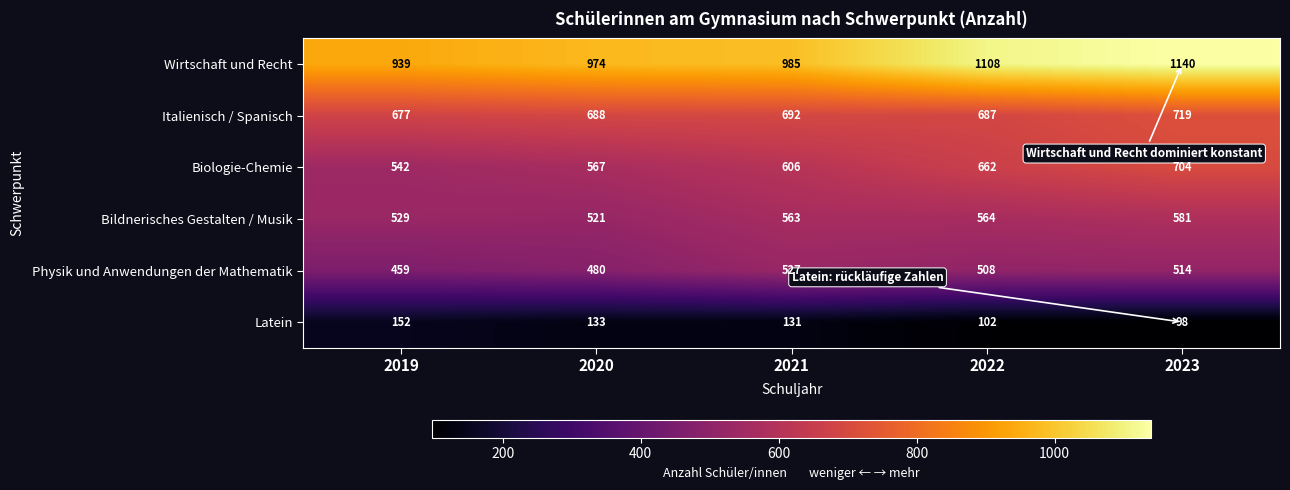

At how many categories does at least one series exceed 769?

5